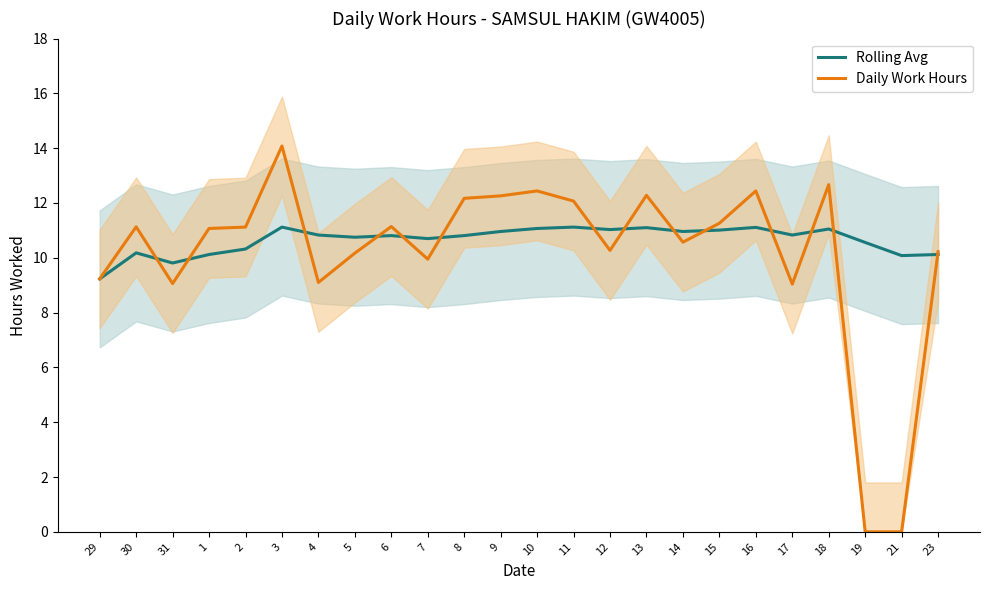

At how many categories does at least one series exceed 4?

24